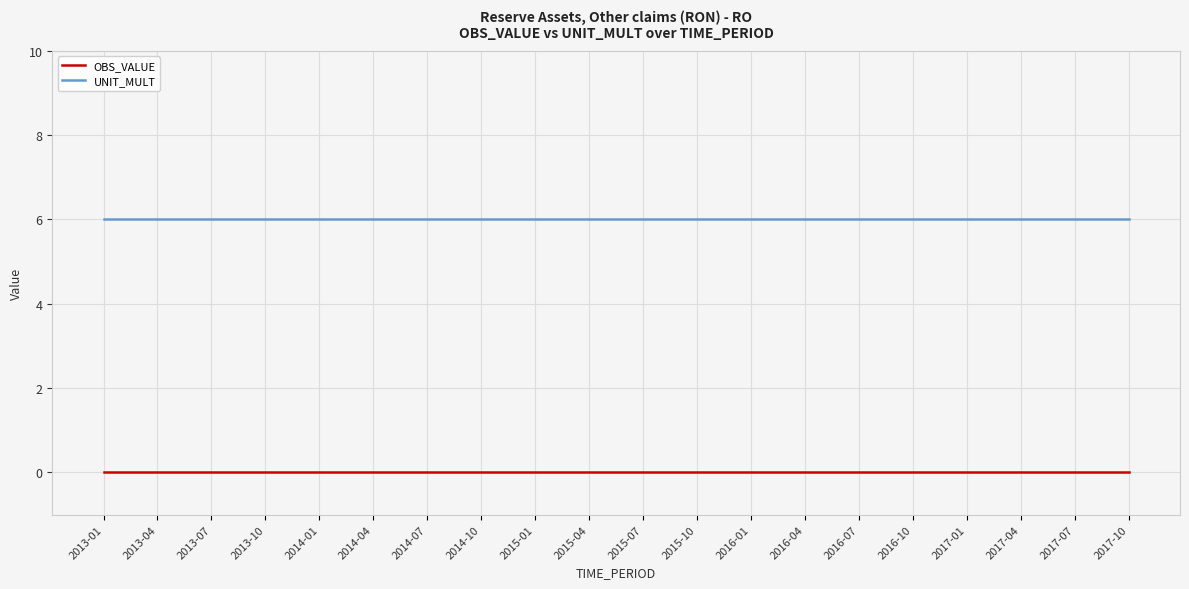

The value of OBS_VALUE at 2016-07 is 0. True or false?

True